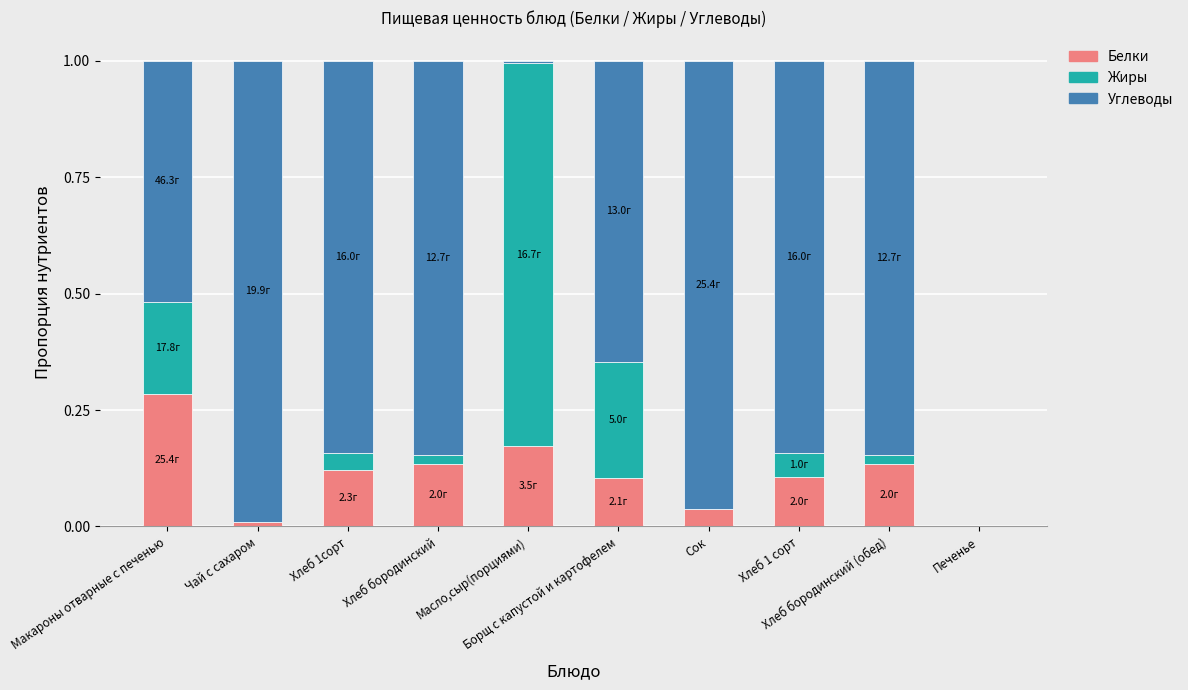

Count the number of data series in this chart.

3